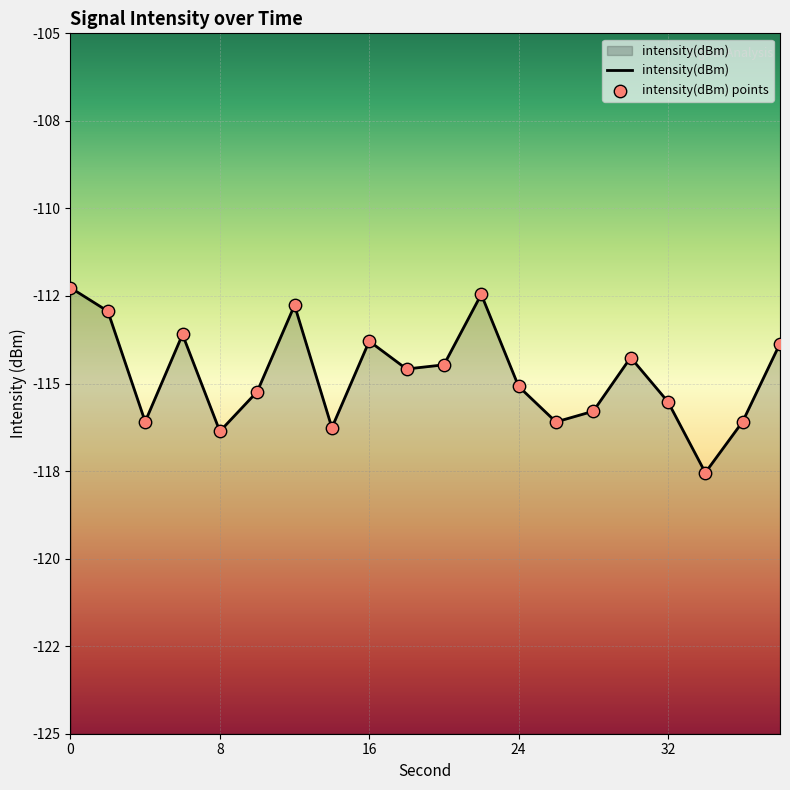

What are all the series names shown in the legend?

intensity(dBm), intensity(dBm) points